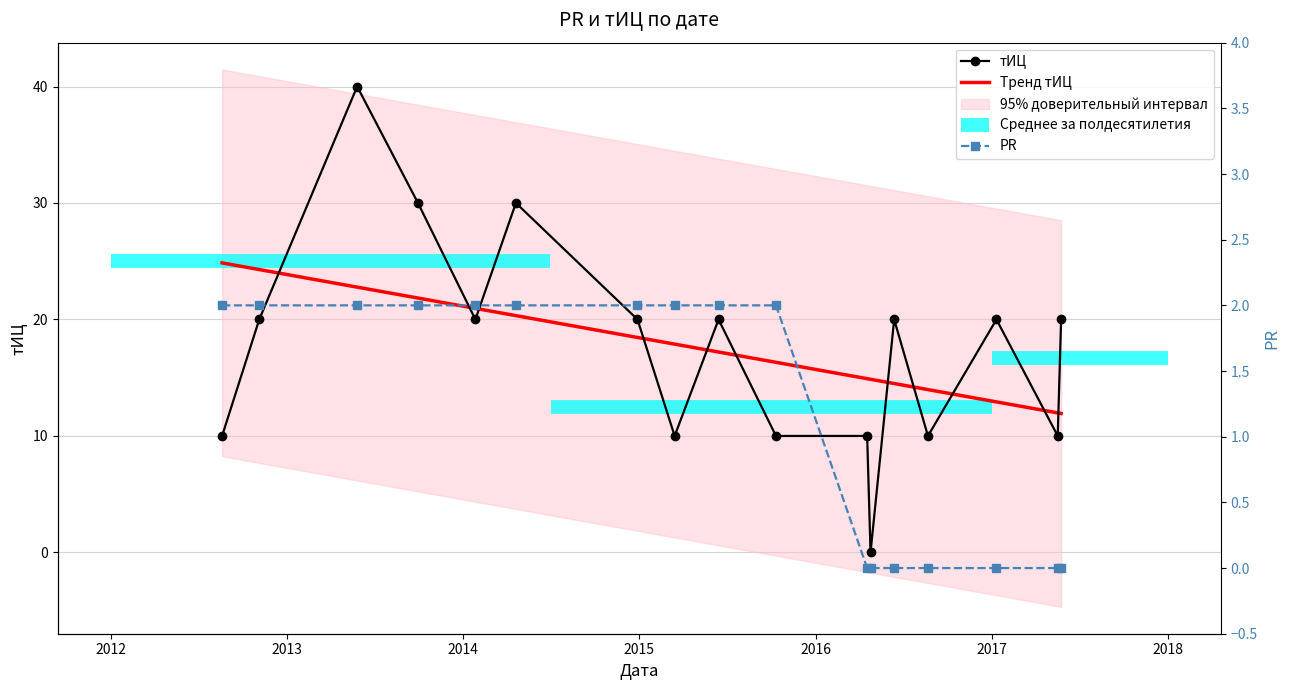

The value of тИЦ at 2016-04-24 is 28. True or false?

False